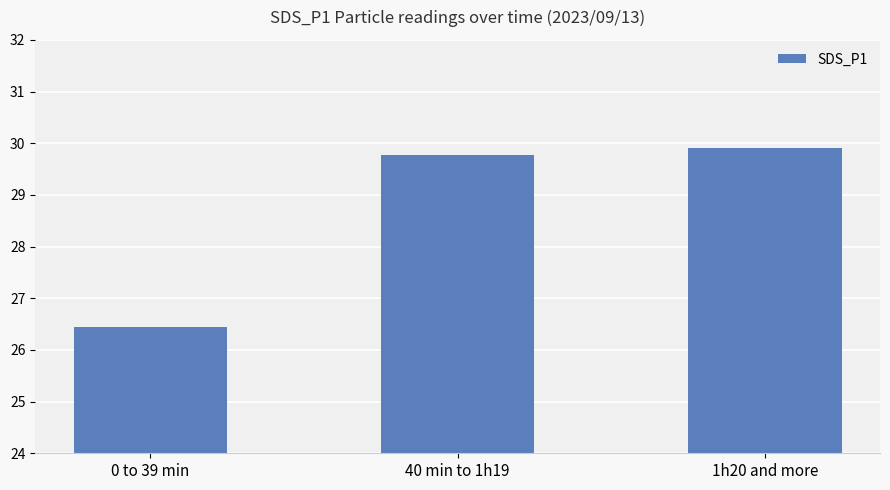

Rank the categories by value from lowest to highest.

0 to 39 min, 40 min to 1h19, 1h20 and more